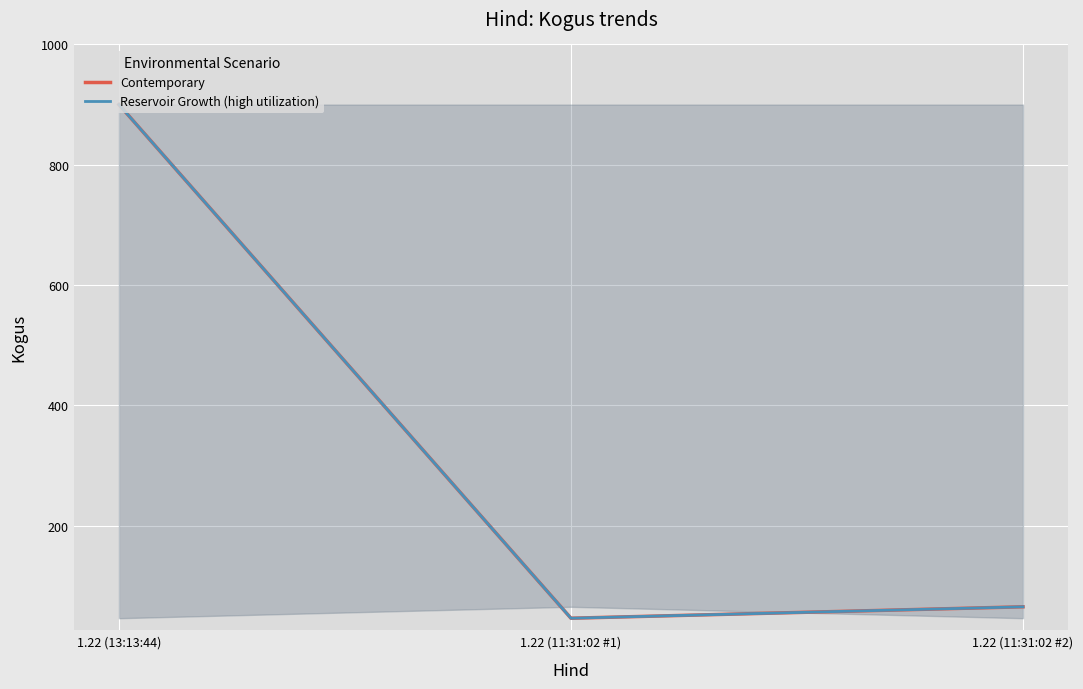

Reading left to right, what are all the values shown in this chart?

Contemporary: 900	46	65
Reservoir Growth (high utilization): 900	46	65